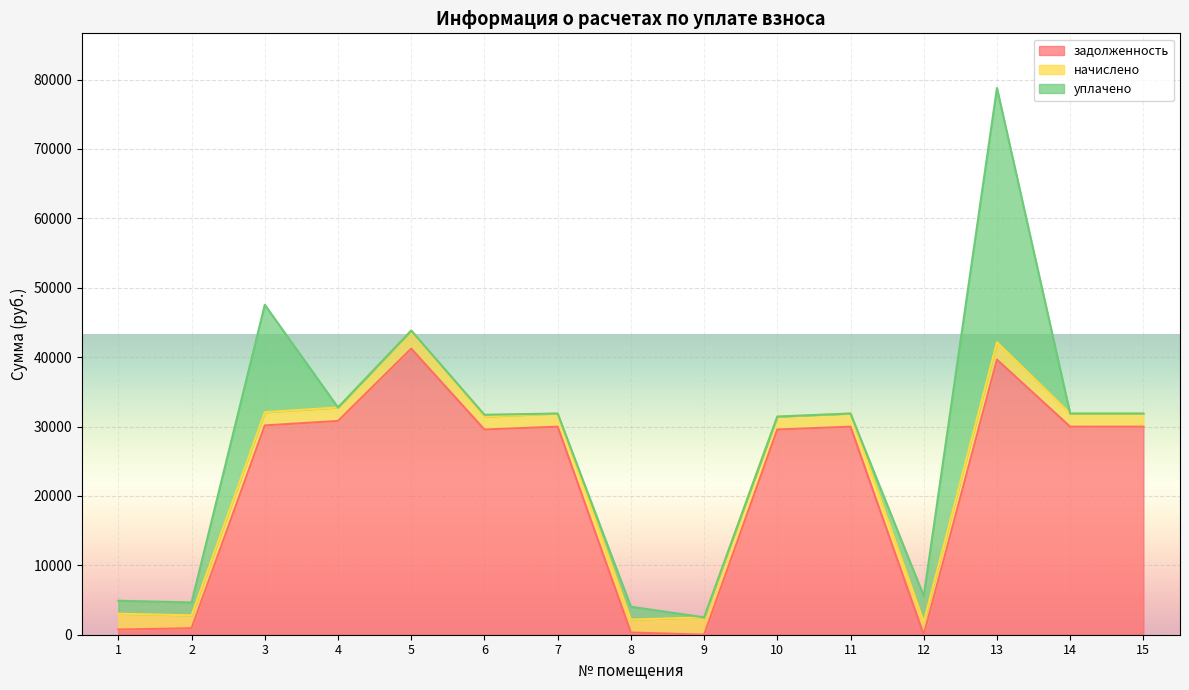

How many series are shown in this chart?

3